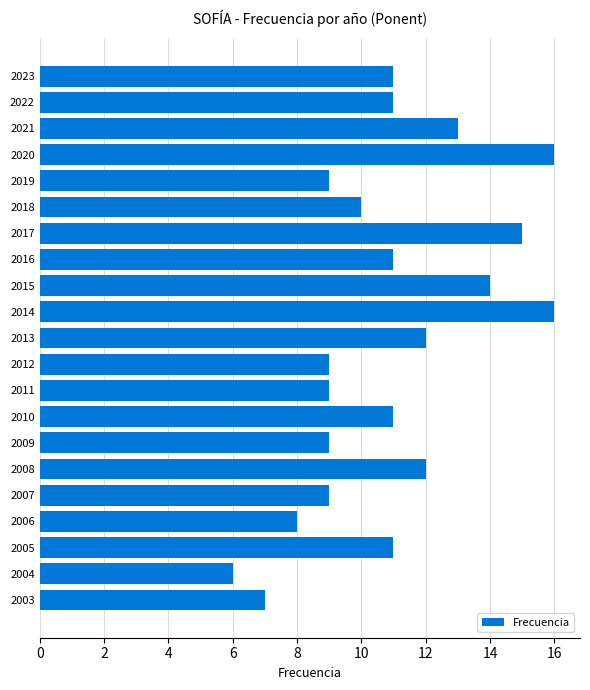

What is the maximum value shown in the chart?

16